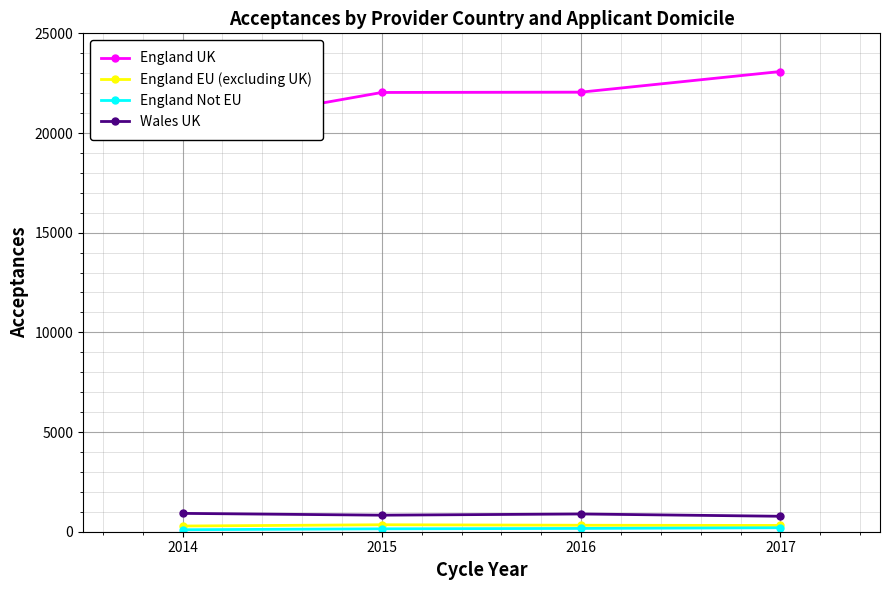

What is the average value of the England Not EU series?

152